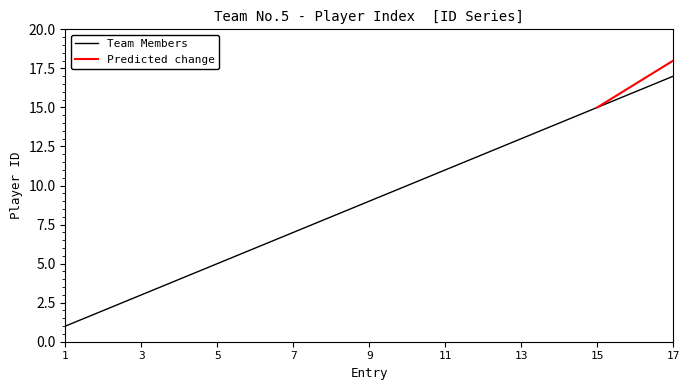

The value at 5 is 9. True or false?

False